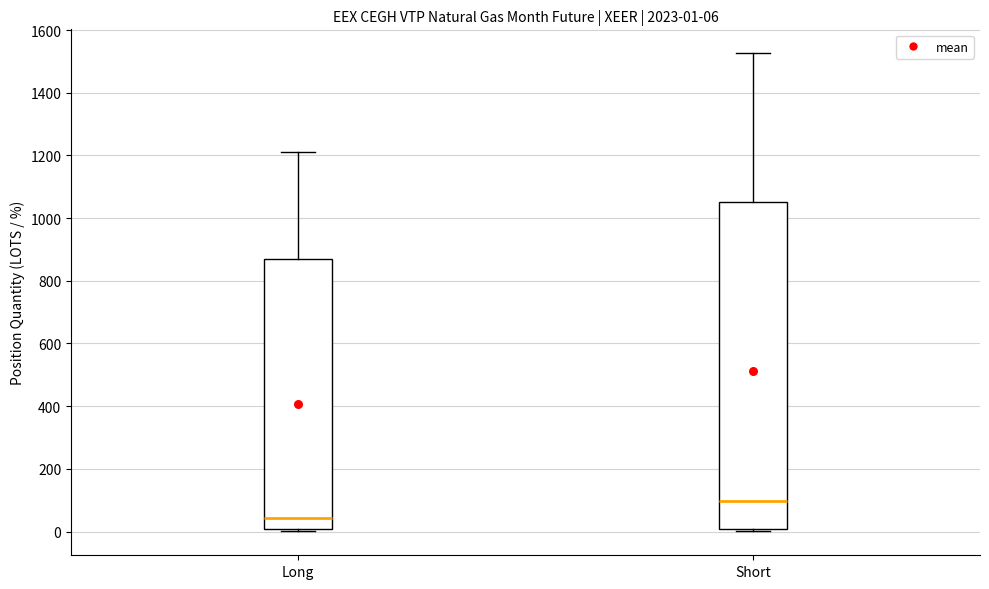

Which box is the tallest, from its lower edge to its upper edge?

Short